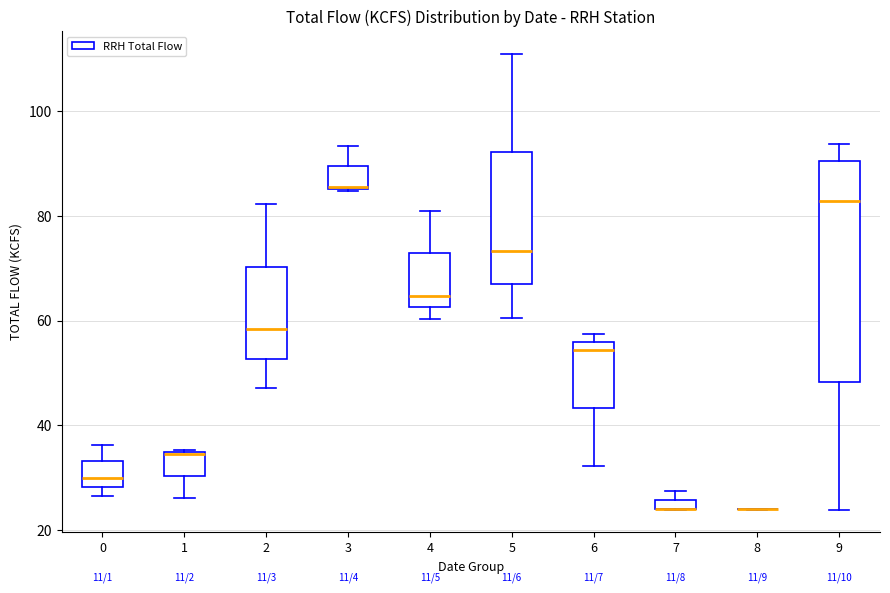

Where does the median line of the box at x = 5 sit on the y-axis? The values are not printed on the chart, so give them approximately, as read against the axis.

74